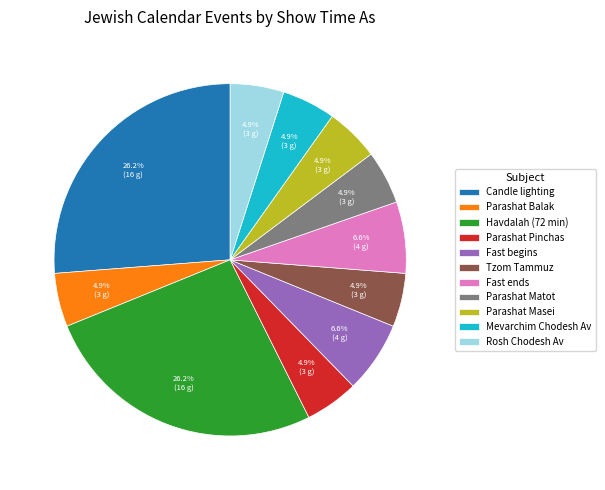

Which has a higher value, Parashat Masei or Fast begins?

Fast begins